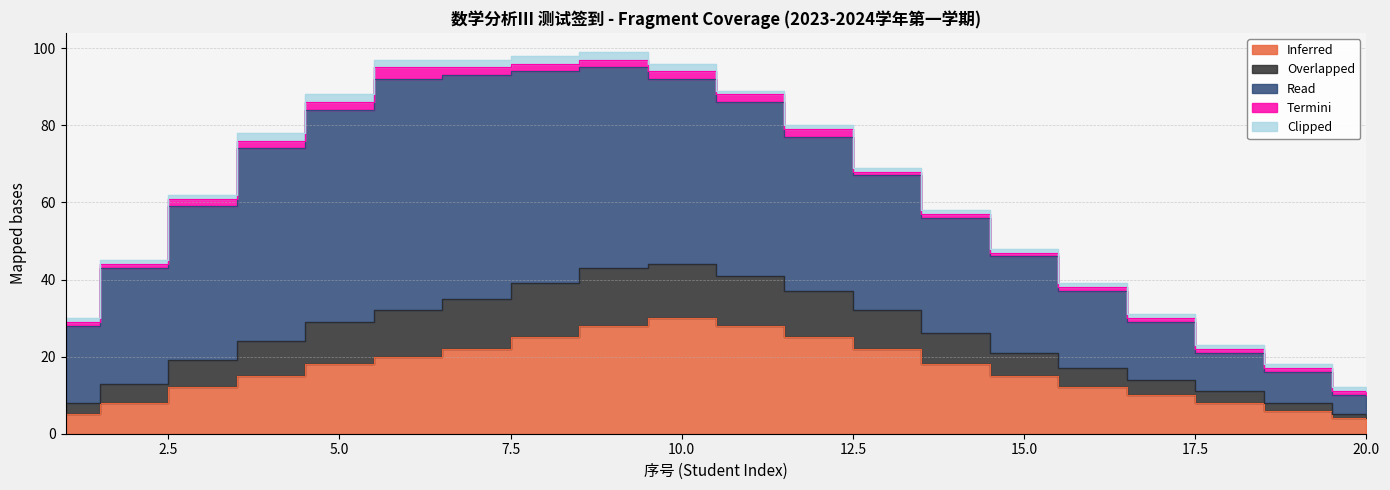

The Overlapped series shows 6 at 12. True or false?

False